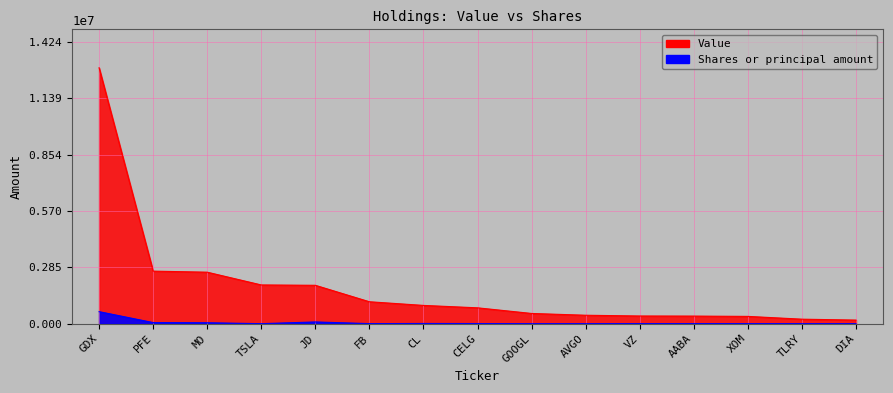

True or false: Value and Shares or principal amount intersect in this chart.

False